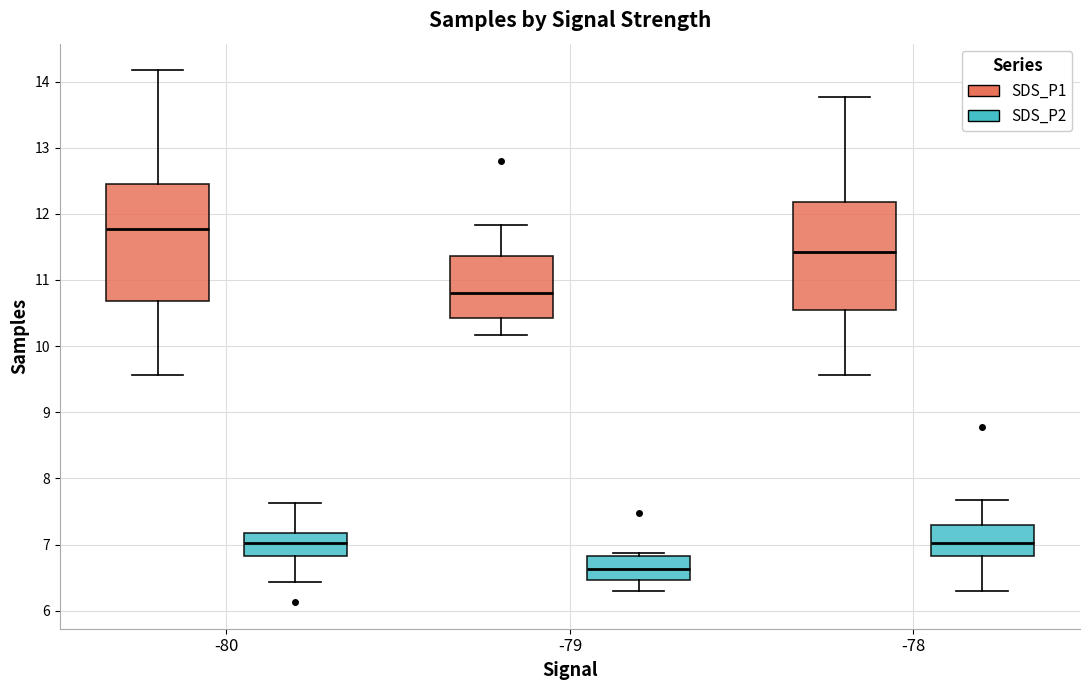

Reading left to right, transcribe this box plot: for each box, give where its median line is, the range the box spans, and where its two whiskers end, as read against the y-axis. The values are not printed on the chart, so give them approximately, as read against the axis.

-80 (SDS_P1): median 11.8, box 10.7 to 12.5, whiskers 9.6 to 14.2
-80 (SDS_P2): median 7.0, box 6.8 to 7.2, whiskers 6.4 to 7.6
-79 (SDS_P1): median 10.8, box 10.4 to 11.4, whiskers 10.2 to 11.8
-79 (SDS_P2): median 6.6, box 6.5 to 6.8, whiskers 6.3 to 6.9
-78 (SDS_P1): median 11.4, box 10.6 to 12.2, whiskers 9.6 to 13.8
-78 (SDS_P2): median 7.0, box 6.8 to 7.3, whiskers 6.3 to 7.7